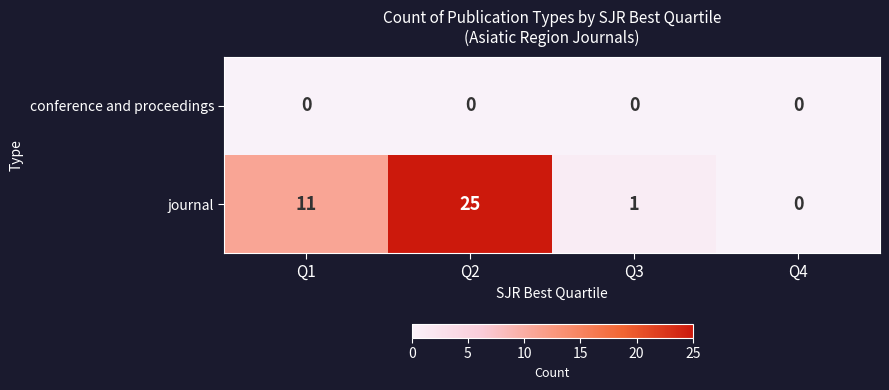

The conference and proceedings series shows 0 at Q2. True or false?

True